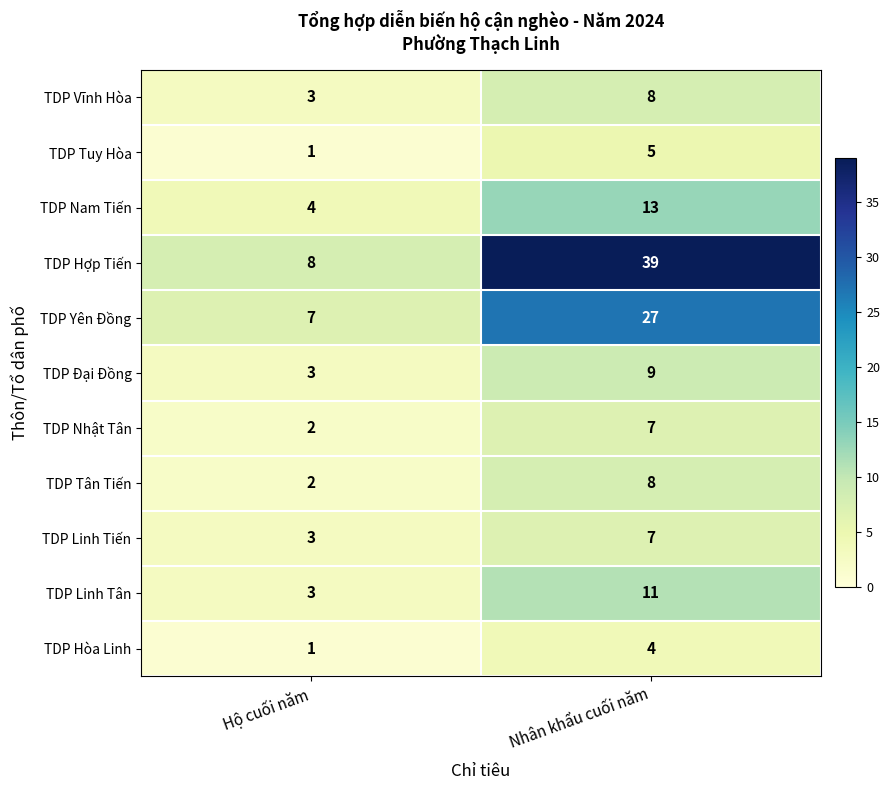

Which category has the highest value in the TDP Vĩnh Hòa series?

Nhân khẩu cuối năm